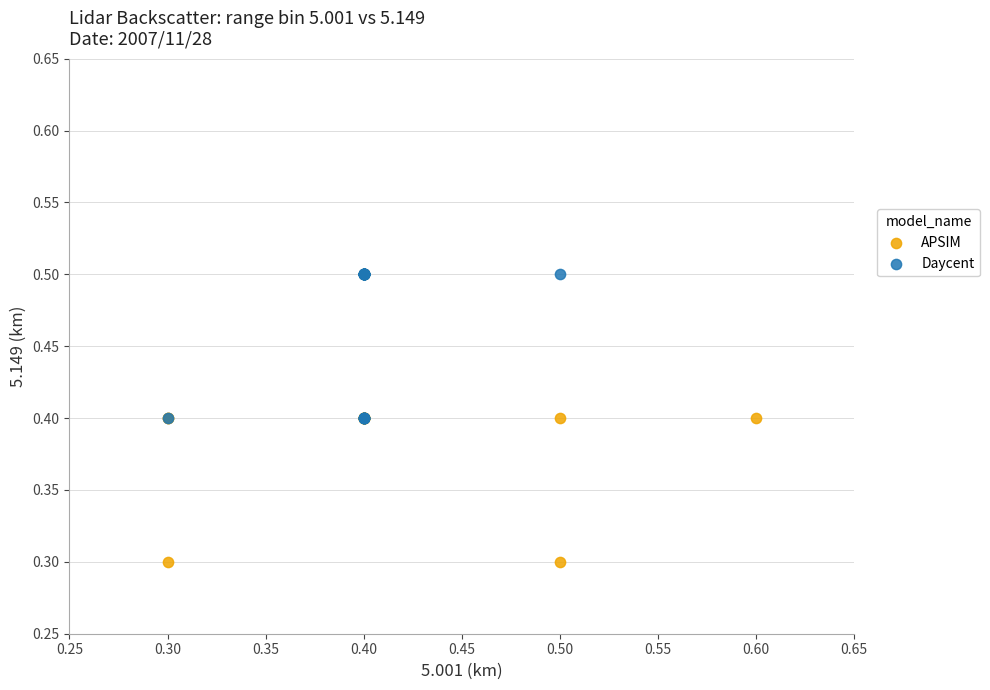

Which series contains the lowest Y value?

APSIM